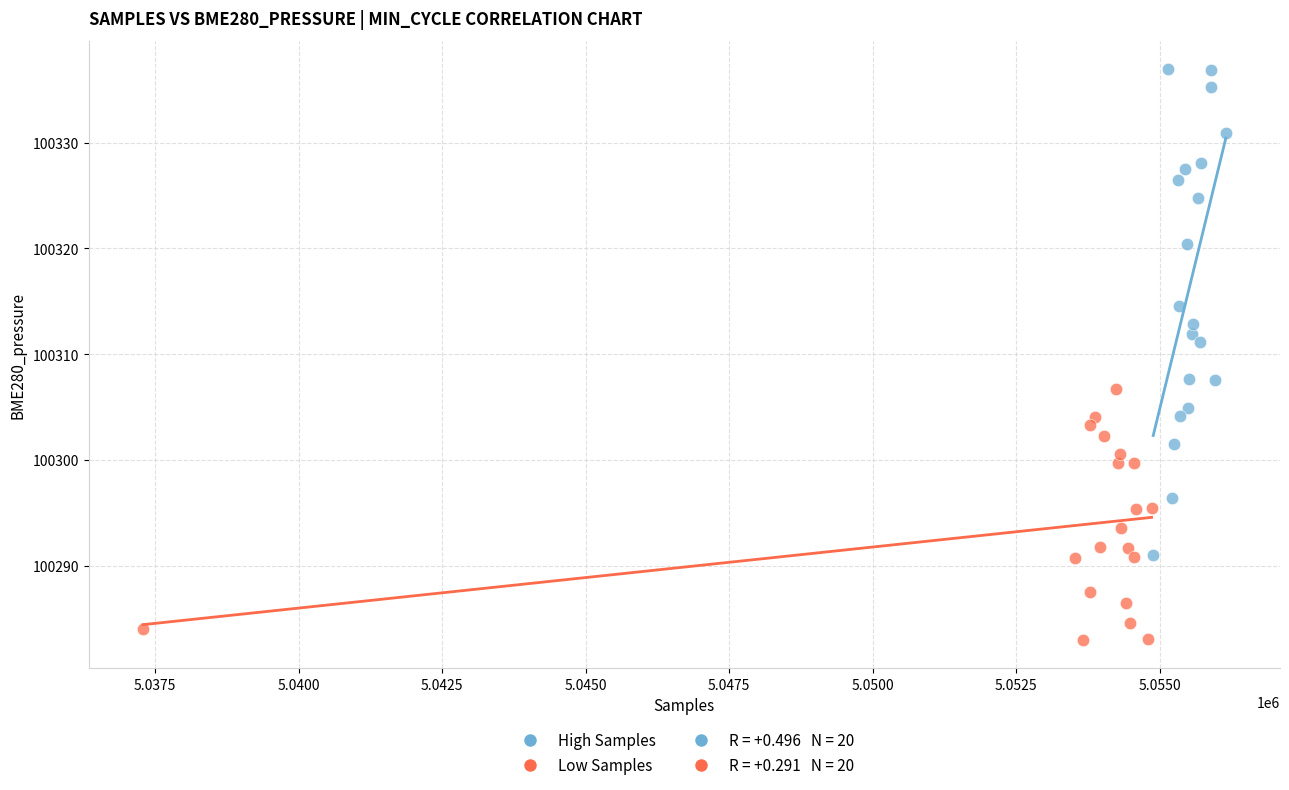

Which series has the widest spread of Y values?

High Samples